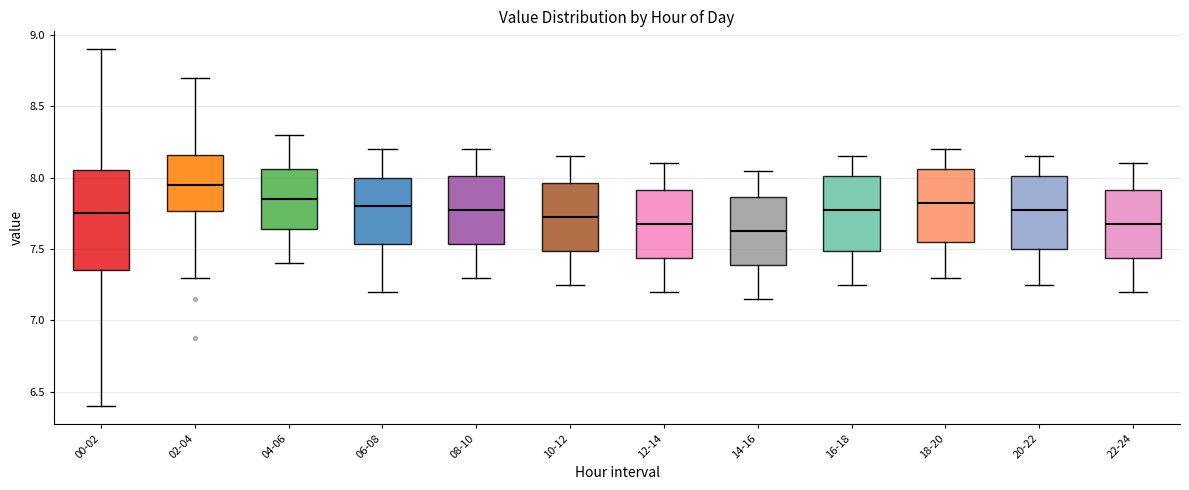

Which box has the lowest median line?

14-16